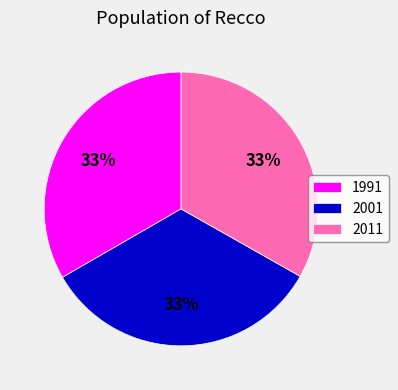

Is there any slice that represents more than half of the pie?

No